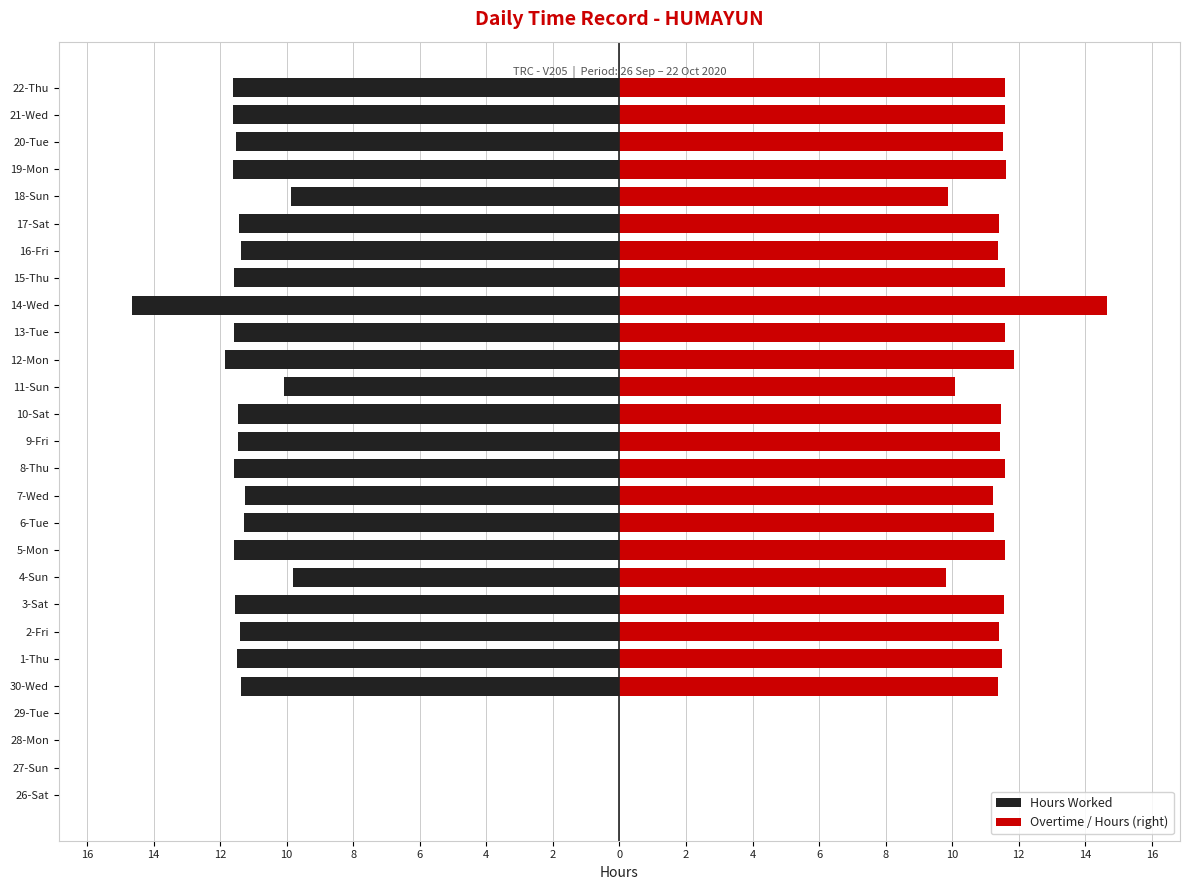

What is the average value of the Overtime / Hours (right) series?

9.7